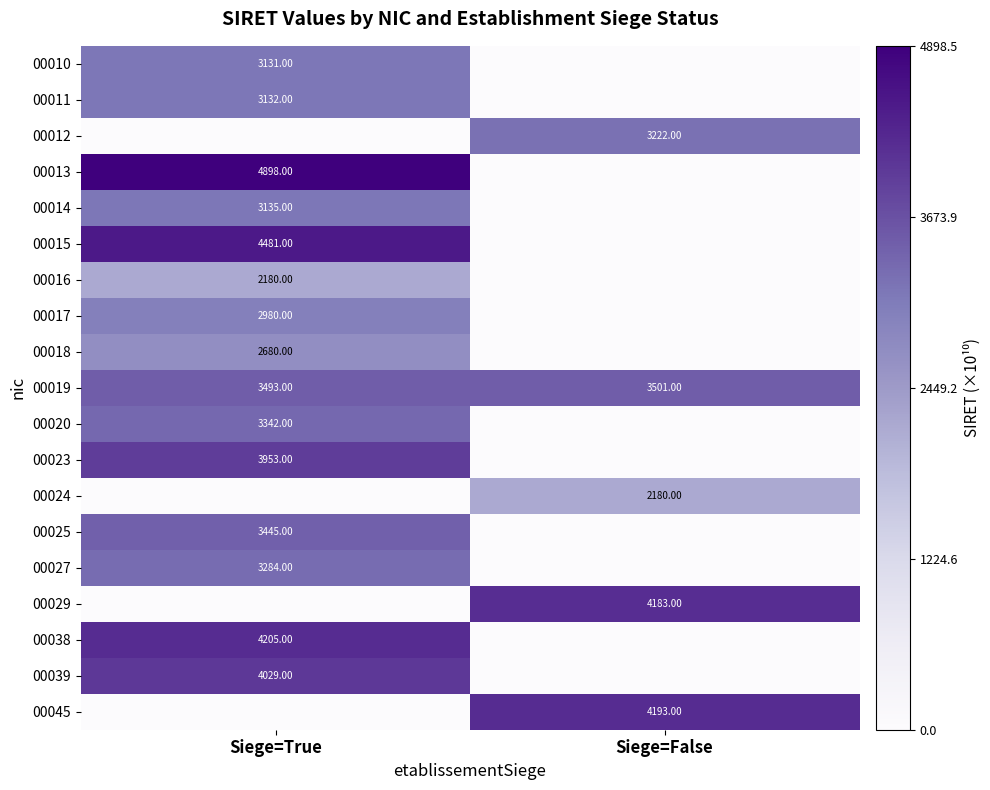

Is the value of 00025 at Siege=True greater than the value of 00020 at Siege=True?

Yes